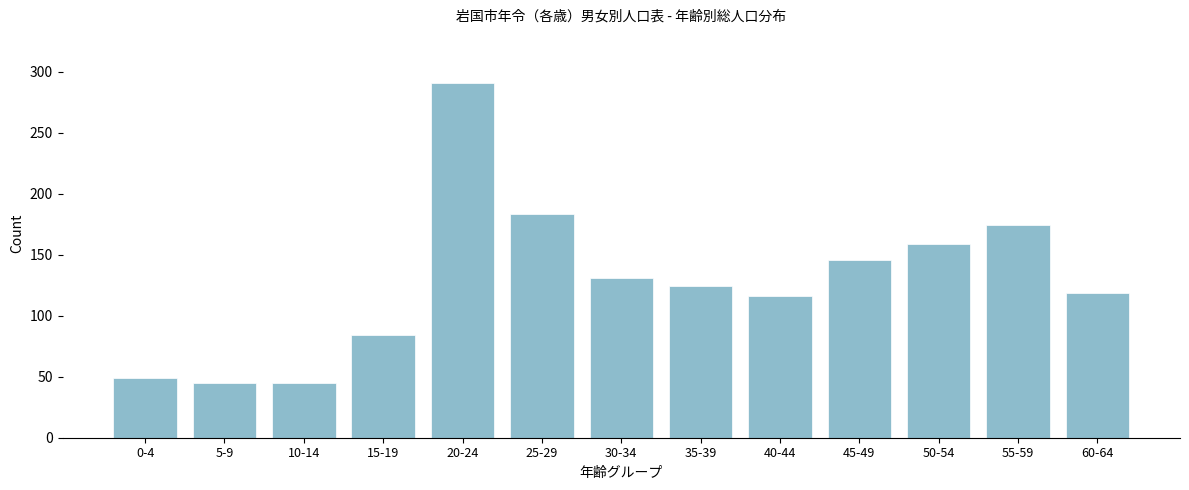

Reading left to right, transcribe all the data shown in this chart.

0-4=49	5-9=45	10-14=45	15-19=84	20-24=291	25-29=183	30-34=131	35-39=124	40-44=116	45-49=146	50-54=159	55-59=174	60-64=119